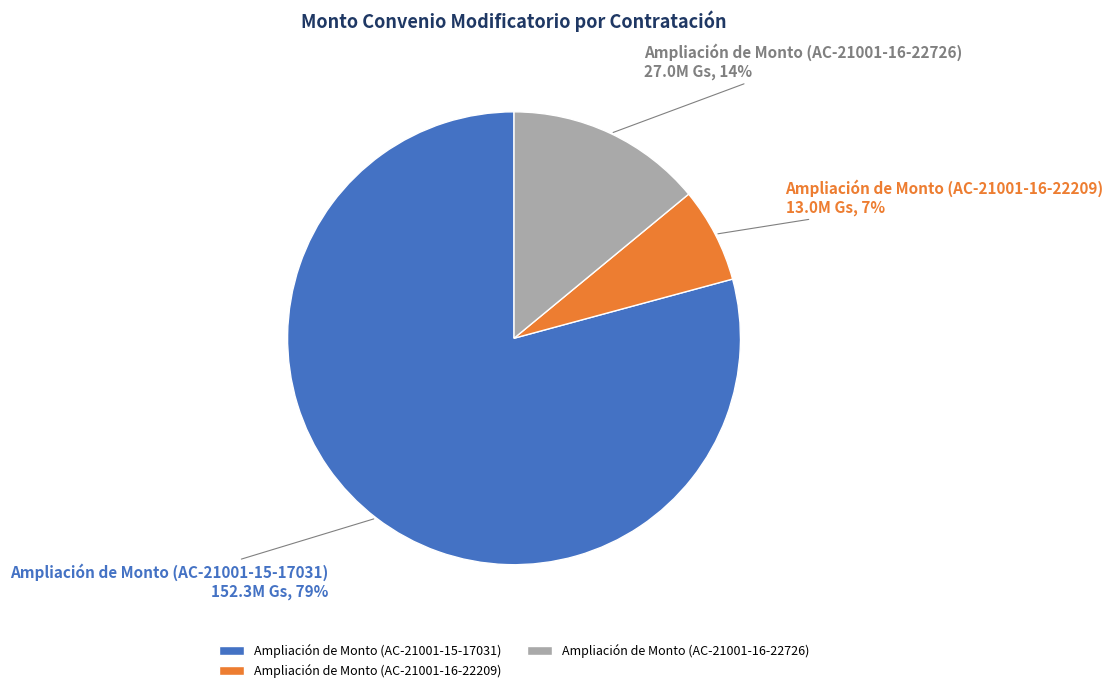

Between Ampliación de Monto (AC-21001-15-17031) and Ampliación de Monto (AC-21001-16-22726), which is larger?

Ampliación de Monto (AC-21001-15-17031)